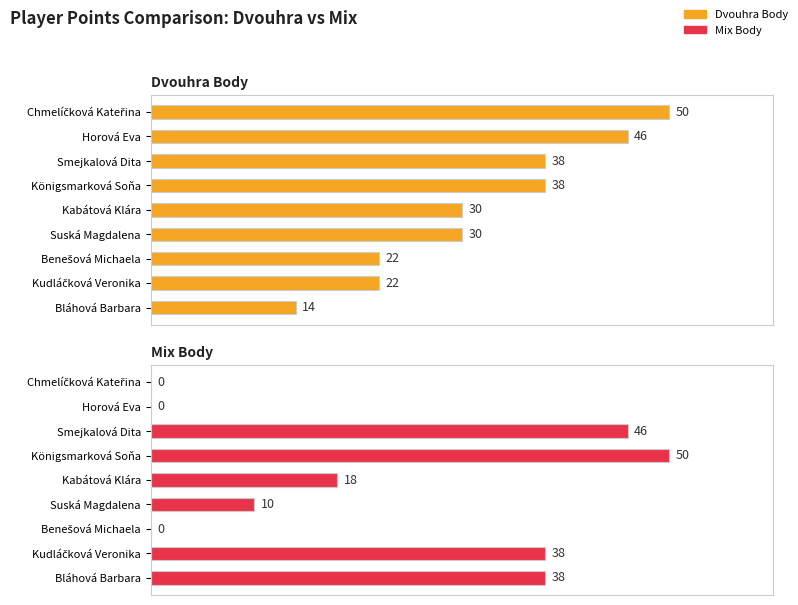

The Mix Body series shows 18 at Kabátová Klára. True or false?

True